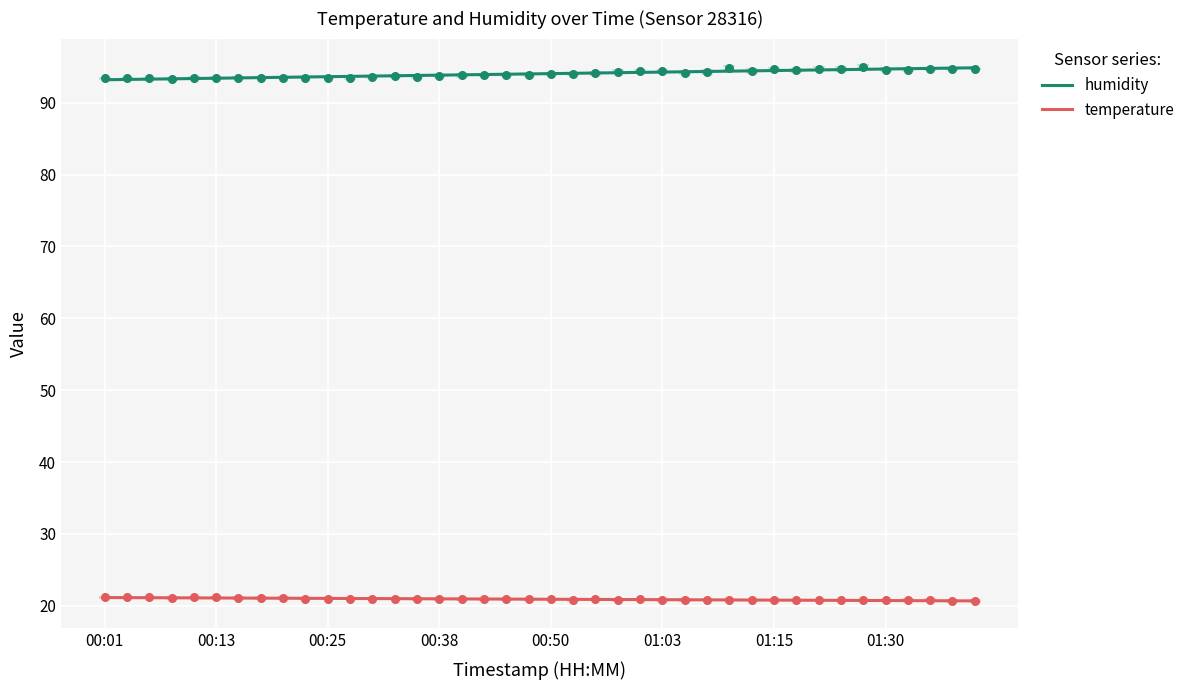

True or false: temperature and humidity cross at least once.

False